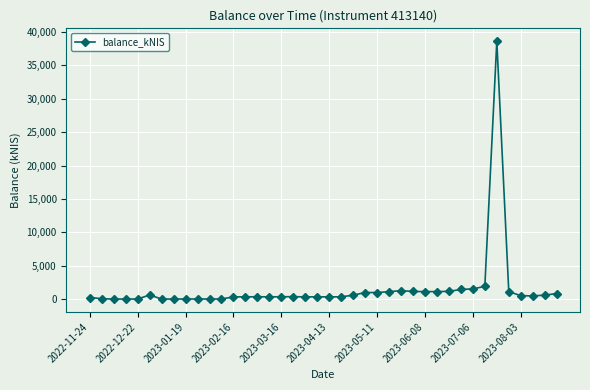

What is the difference between the maximum and minimum values?

38630.4